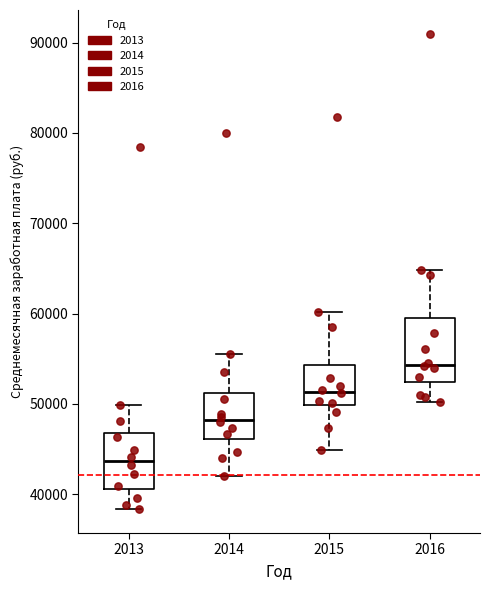

Reading left to right, transcribe this box plot: for each box, give where its median line is, the range the box spans, and where its two whiskers end, as read against the y-axis. The values are not printed on the chart, so give them approximately, as read against the axis.

2013: median 44000, box 41000 to 47000, whiskers 38000 to 50000
2014: median 48000, box 46000 to 51000, whiskers 42000 to 56000
2015: median 51000, box 50000 to 54000, whiskers 45000 to 60000
2016: median 54000, box 52000 to 59000, whiskers 50000 to 65000